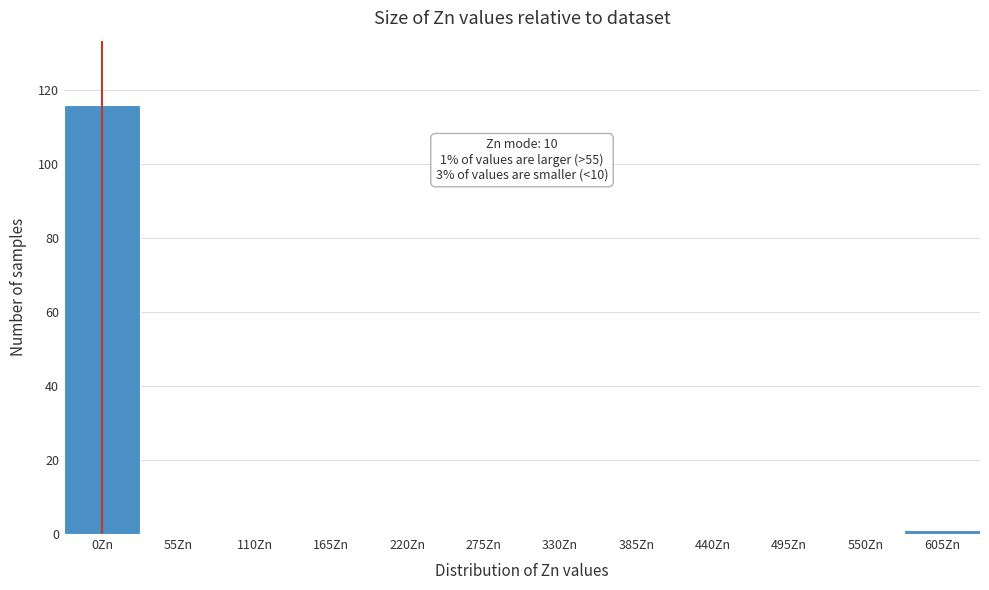

Reading right to left, what are all the values shown in this chart?

605Zn=1	550Zn=0	495Zn=0	440Zn=0	385Zn=0	330Zn=0	275Zn=0	220Zn=0	165Zn=0	110Zn=0	55Zn=0	0Zn=116